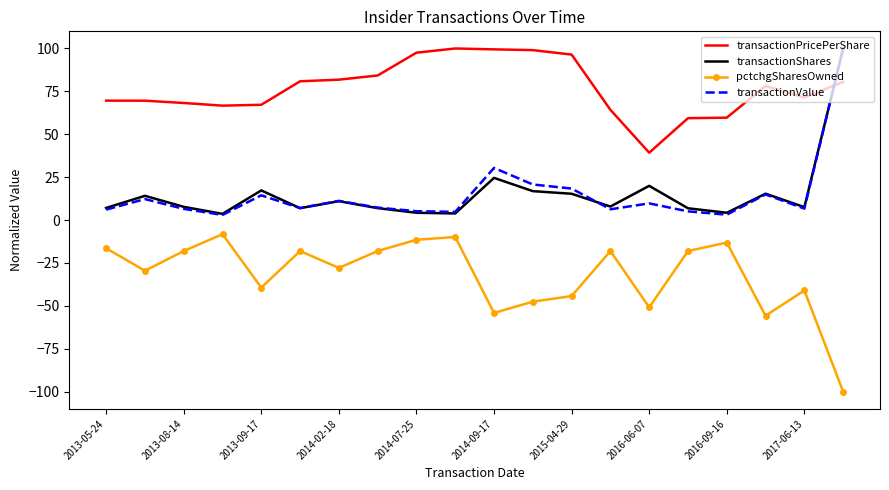

What are all the series names shown in the legend?

transactionPricePerShare, transactionShares, pctchgSharesOwned, transactionValue